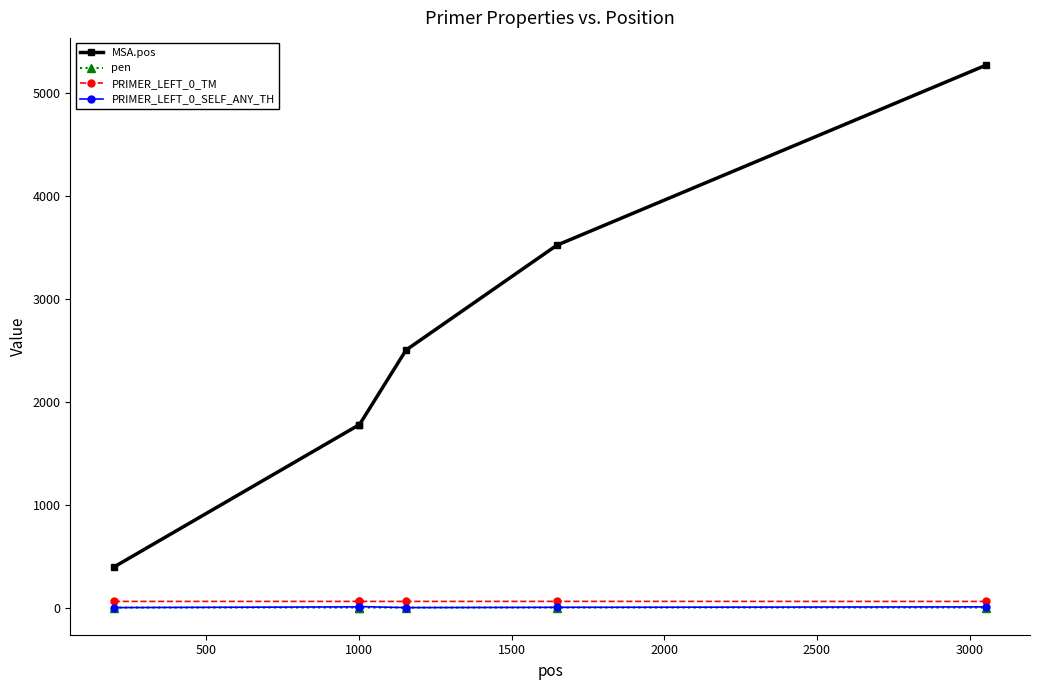

What is the greatest value displayed?

5269.0